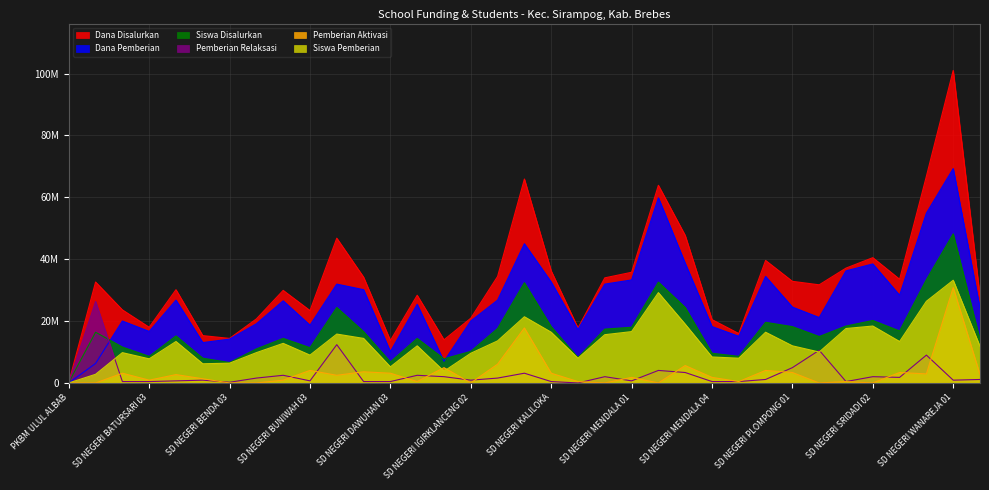

What is the approximate value of Dana Disalurkan at SD NEGERI BENDA 03?

14400000